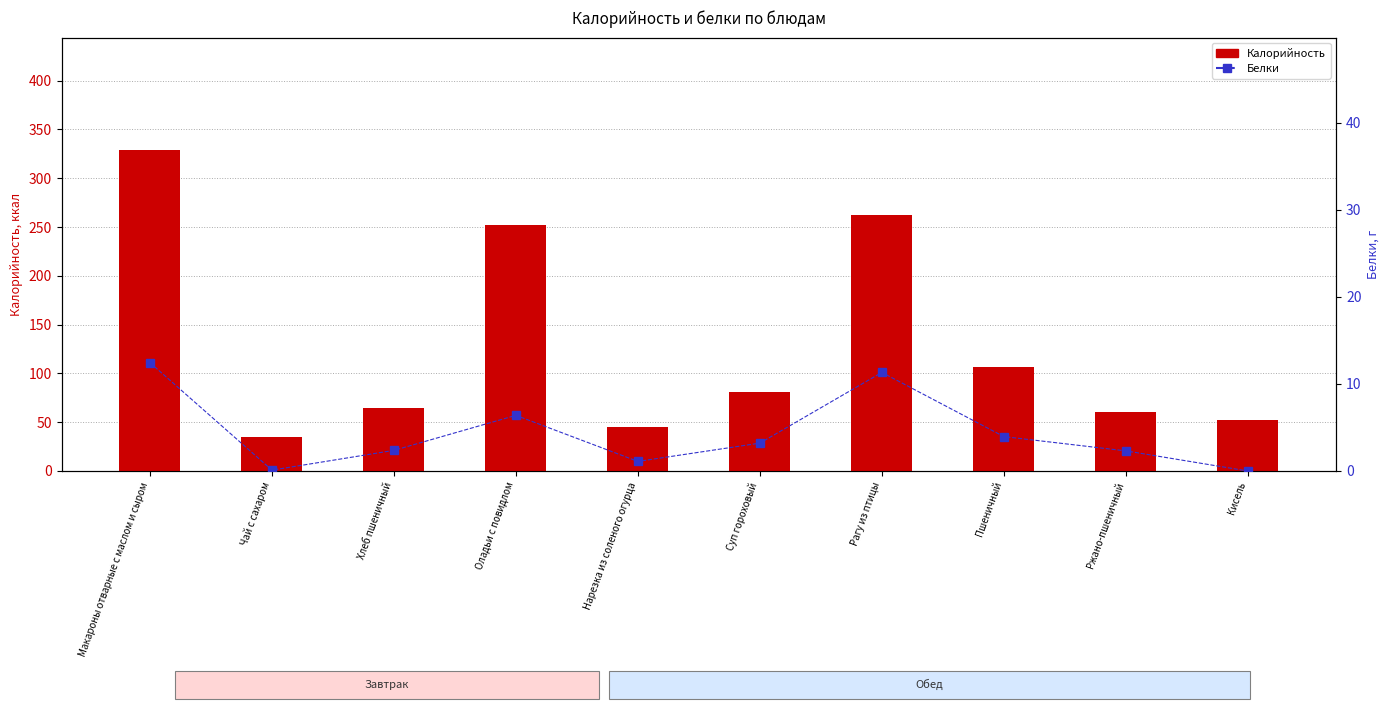

What is the label of the 1st bar from the left?

Макароны отварные с маслом и сыром